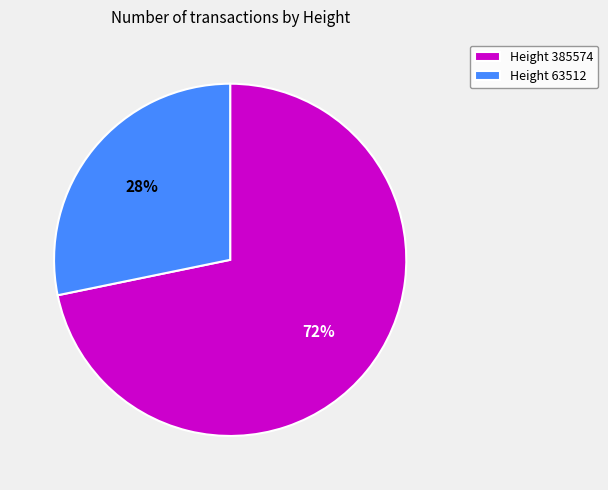

How many slices are in this pie chart?

2